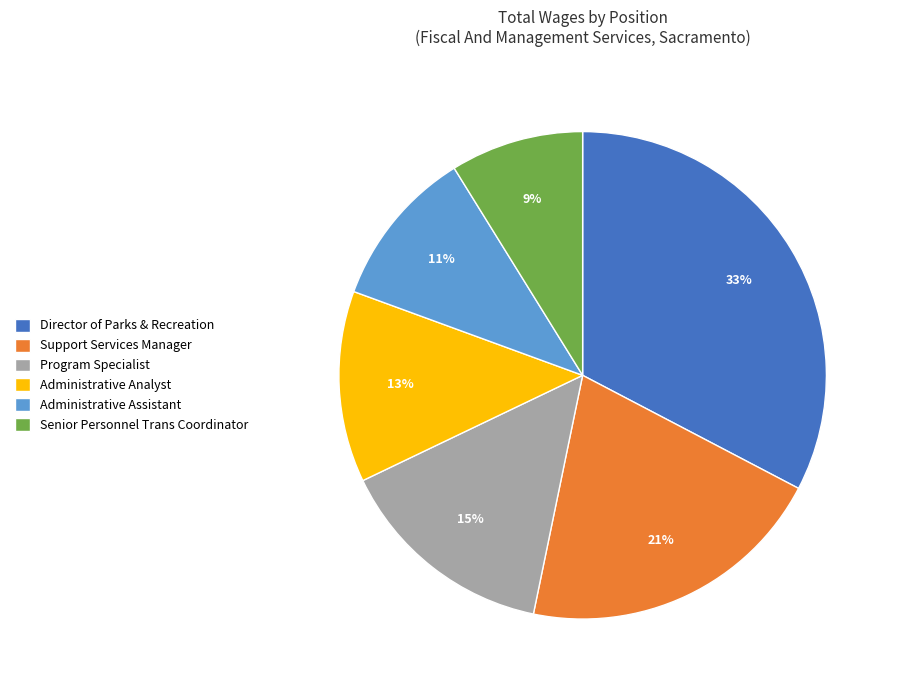

What is the smallest slice in the pie chart?

Senior Personnel Trans Coordinator